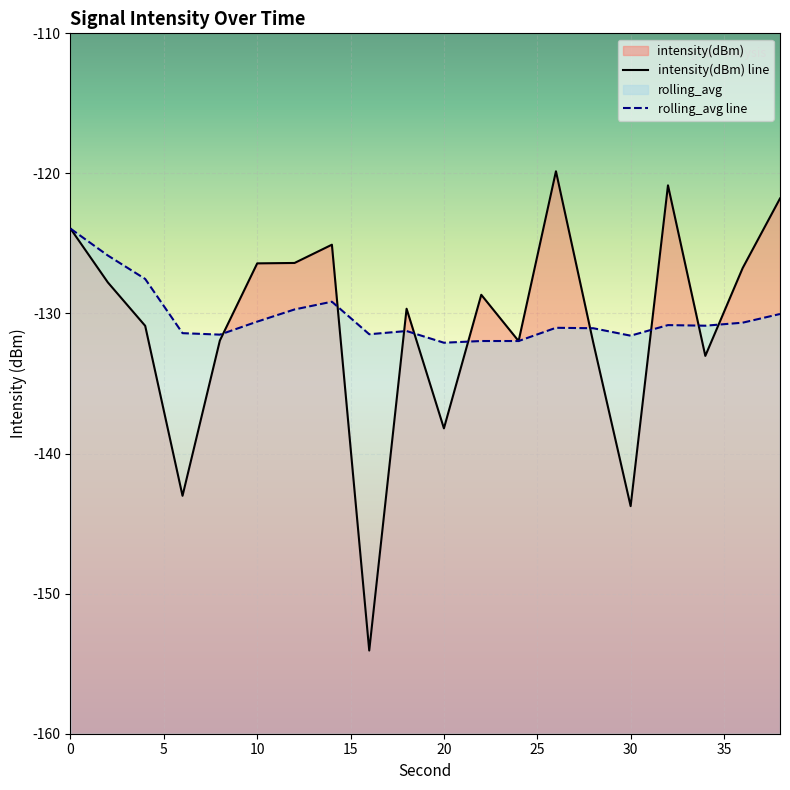

What is the sum of the intensity(dBm) values at 24 and 16?

-286.0